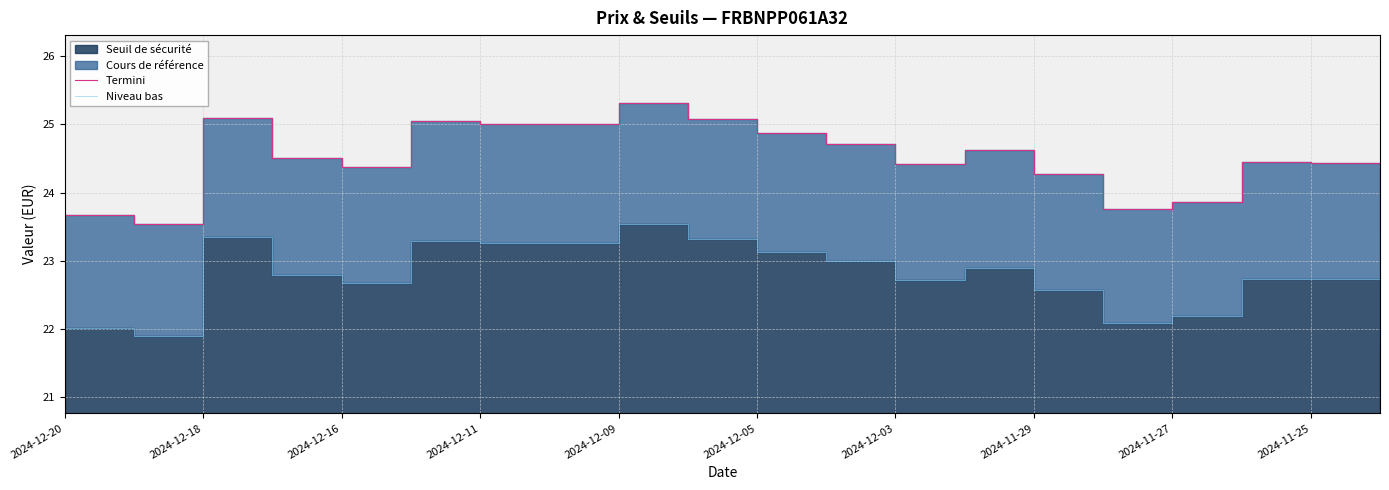

At which category does Niveau bas reach its first local valley?

2024-12-18